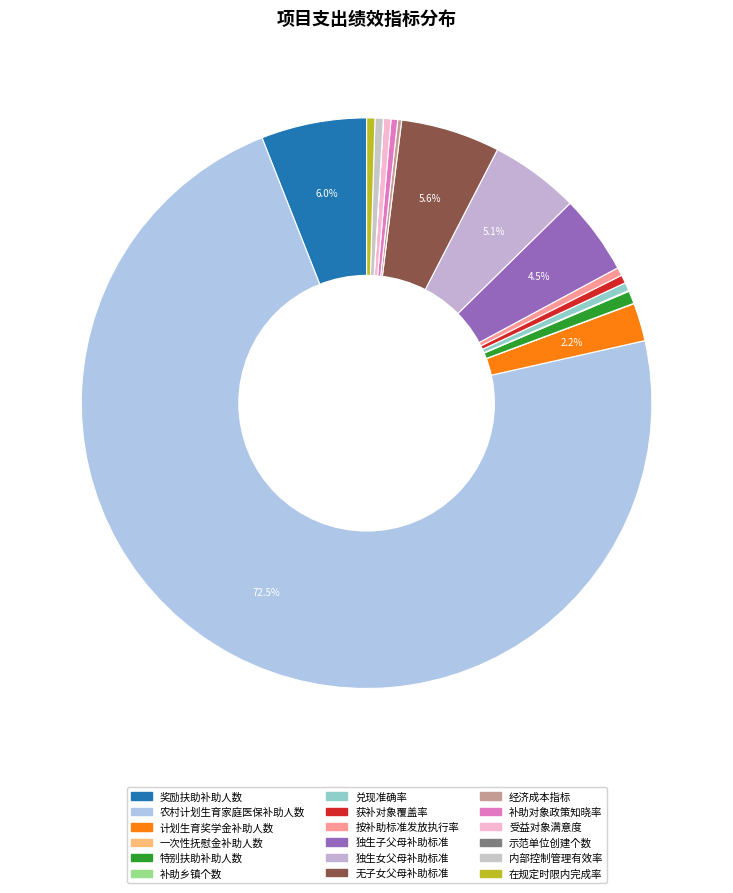

Is it true that 农村计划生育家庭医保补助人数 is 73% of the pie?

True